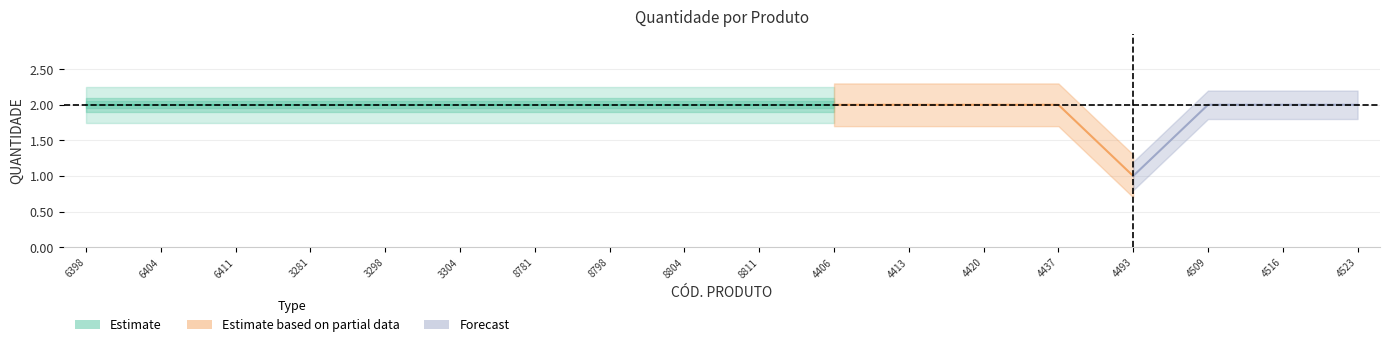

List the labels in order of value, smallest first.

7895493814493, 7895493816398, 7895493816404, 7895493816411, 7895493813281, 7895493813298, 7895493813304, 7895493818781, 7895493818798, 7895493818804, 7895493818811, 7895493854406, 7895493854413, 7895493854420, 7895493854437, 7895493814509, 7895493814516, 7895493814523